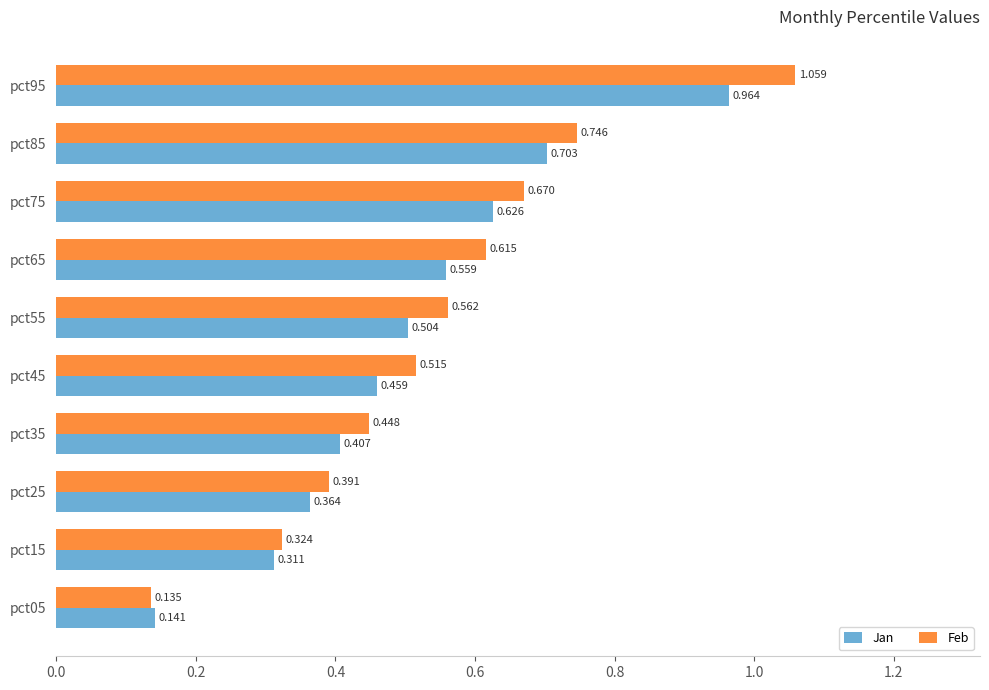

Between pct15 and pct65, which series saw the biggest shift?

Feb